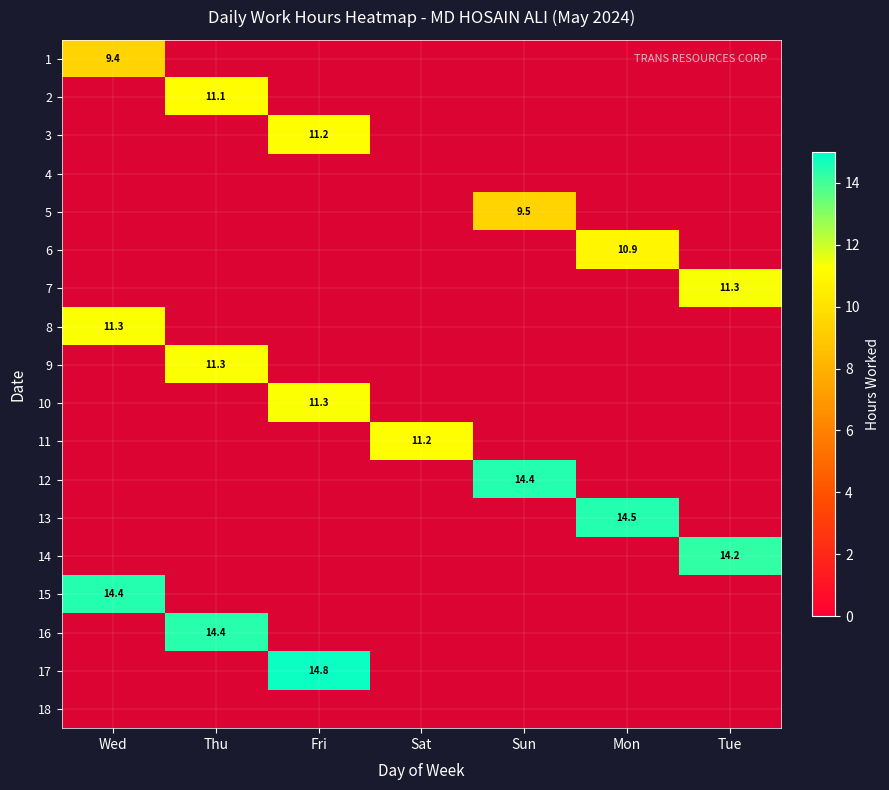

How many data points does each series have?

7